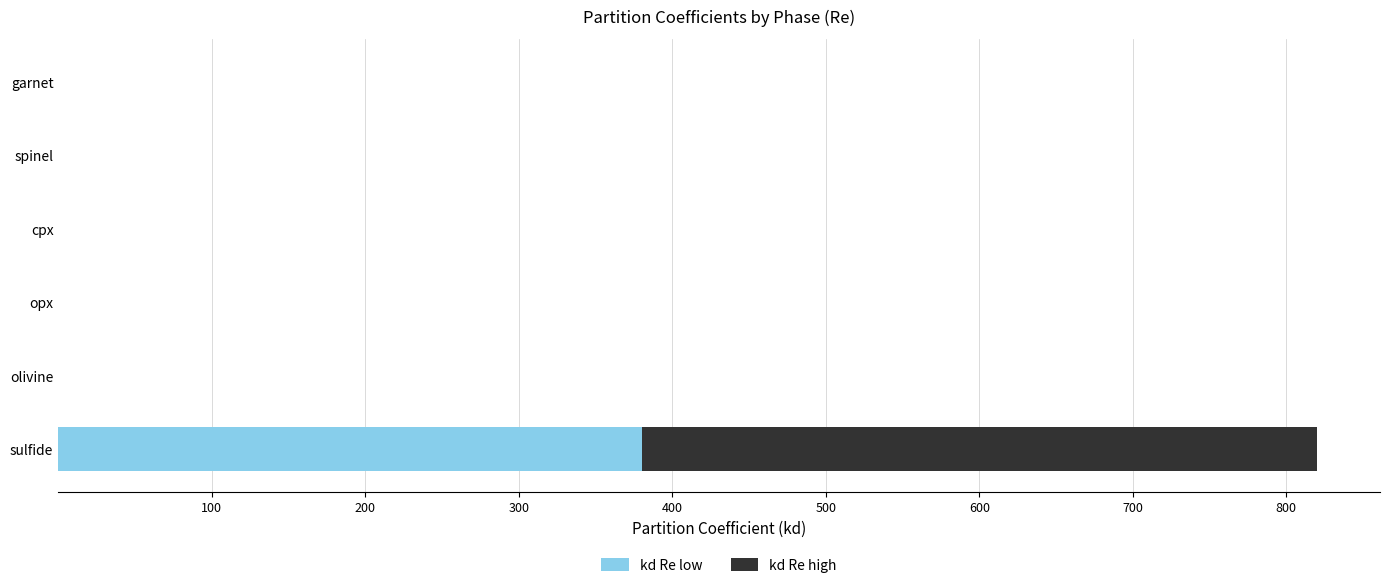

True or false: kd Re low has a value of 380.0 at sulfide.

True